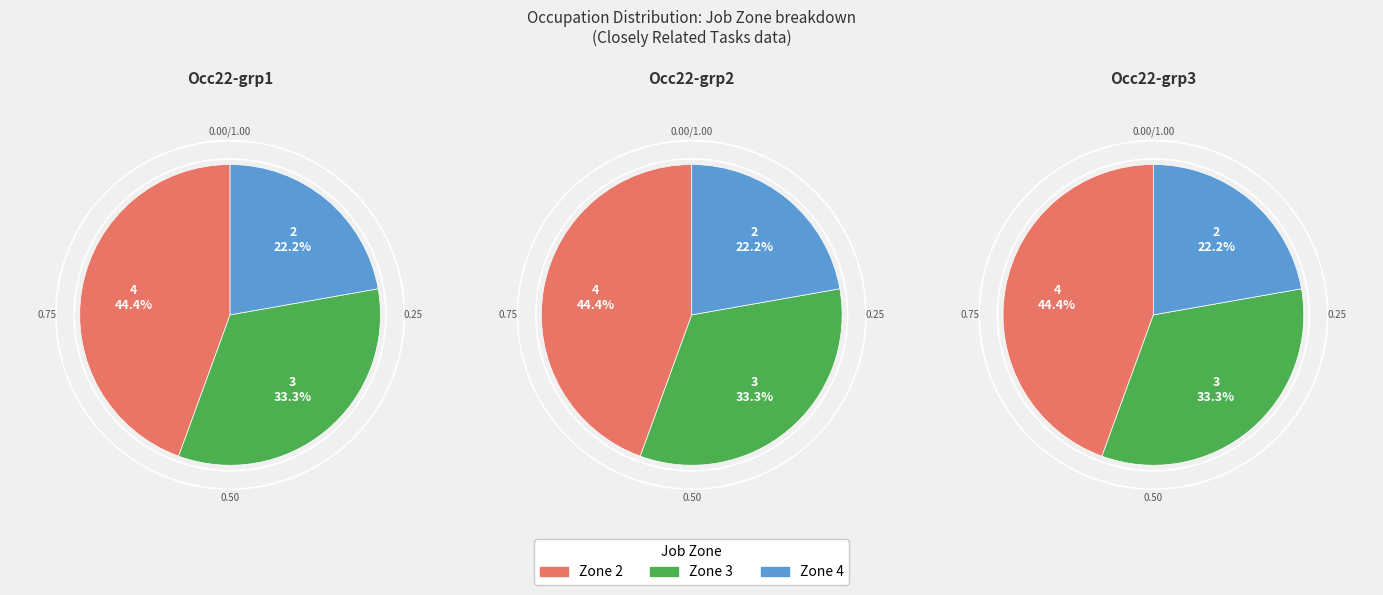

Is there a majority slice in this chart?

No